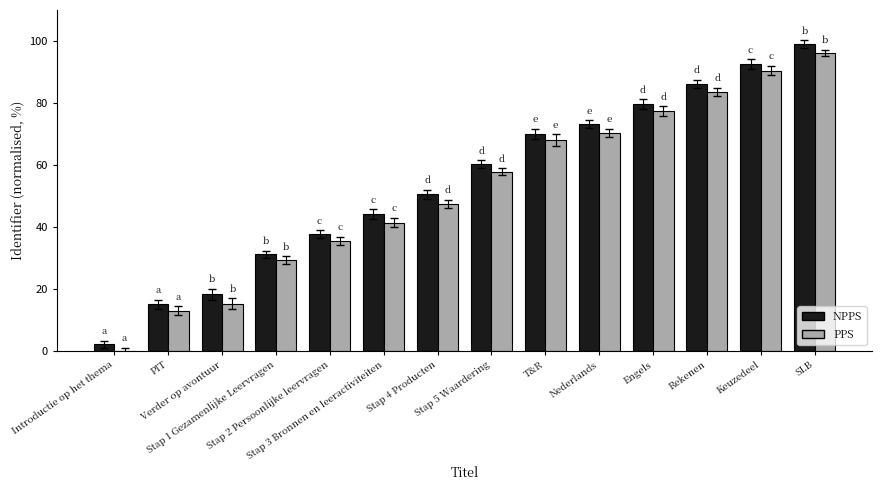

What is the difference between the maximum and minimum values in the PPS series?

96.6